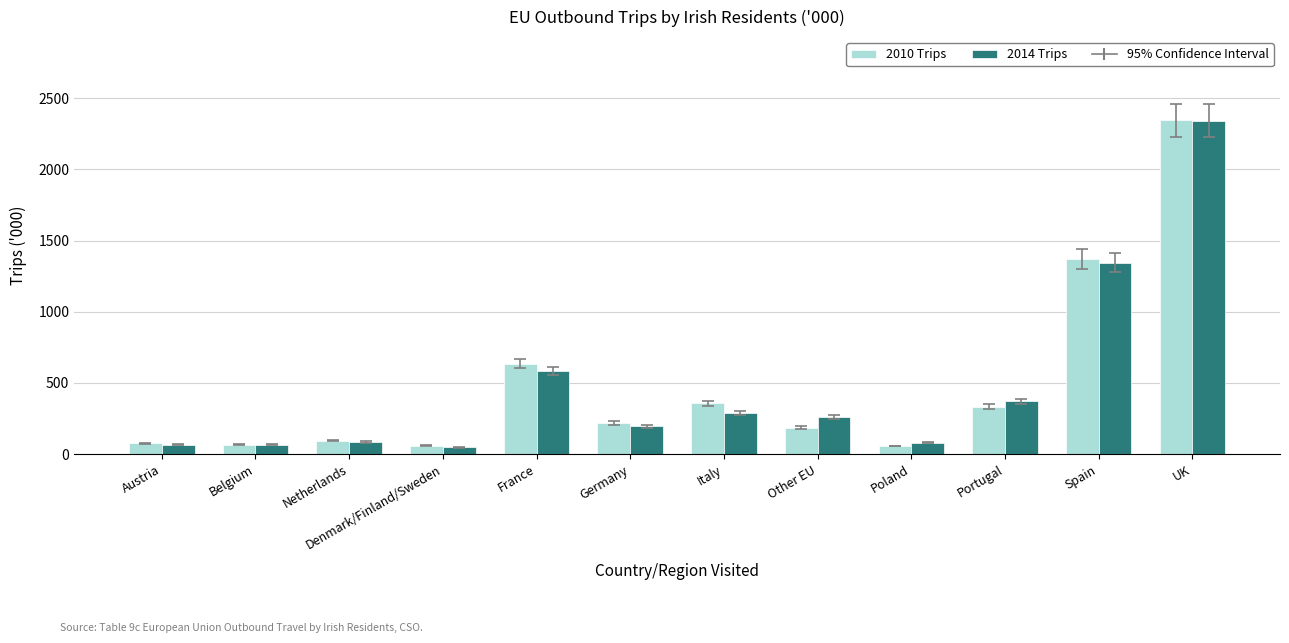

Which category has the highest value across all series?

UK